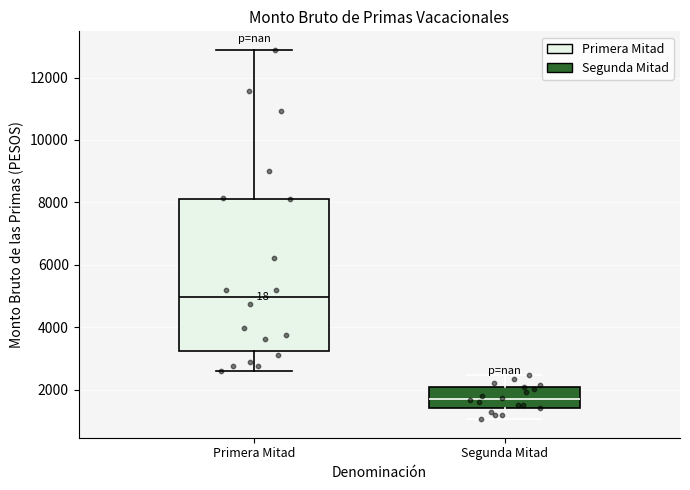

Comparing the boxes themselves (not the whiskers), which one is the tallest?

Primera Mitad